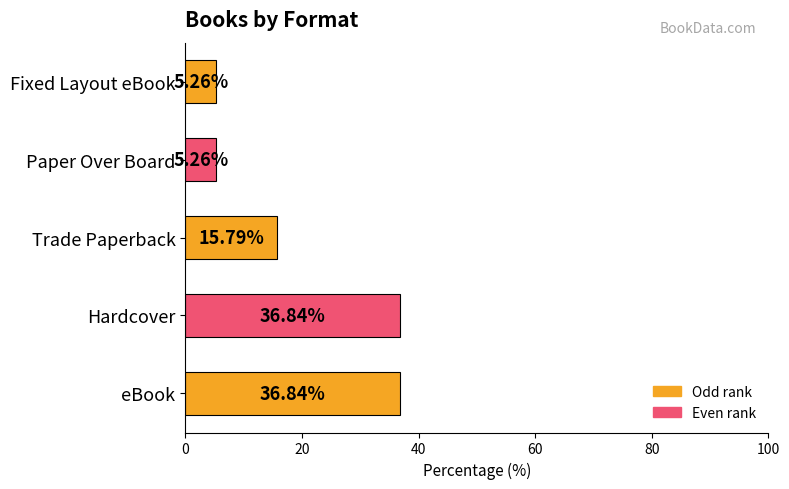

What is the difference between the values at Trade Paperback and Hardcover?

21.1